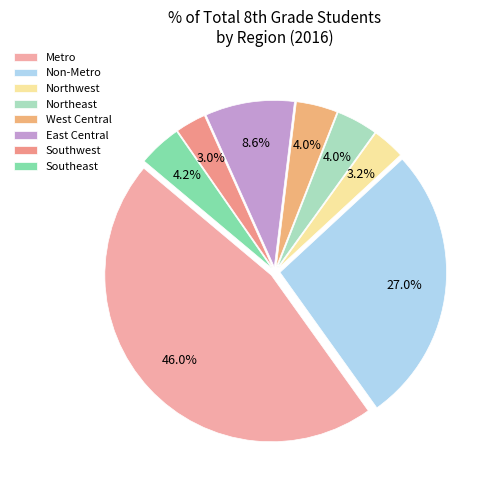

To the nearest percent, what is the combined percentage of Southeast and Non-Metro?

31%